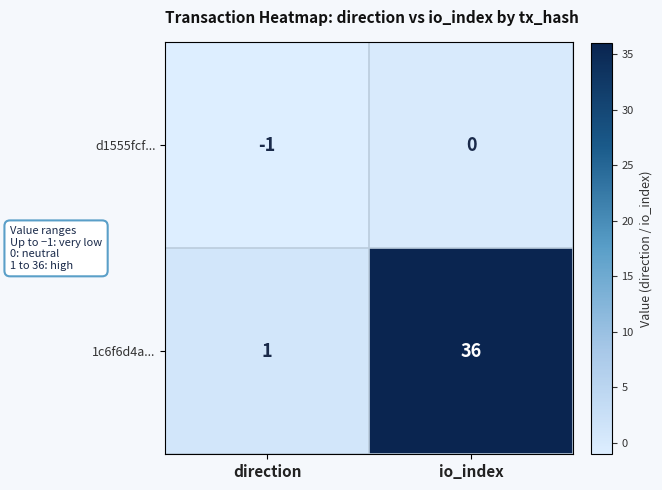

Between direction and io_index, which series saw the biggest shift?

1c6f6d4a...